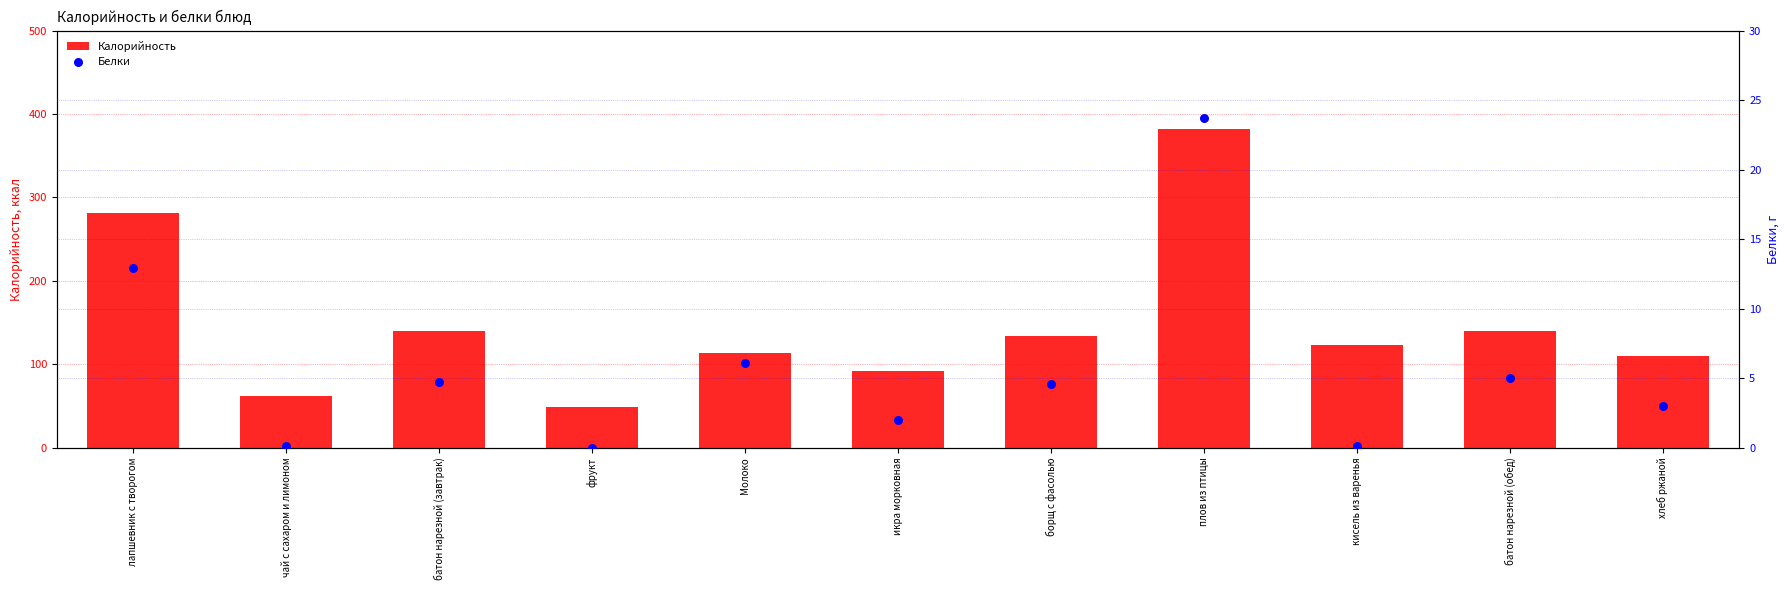

Which series contains the lowest Y value?

Белки